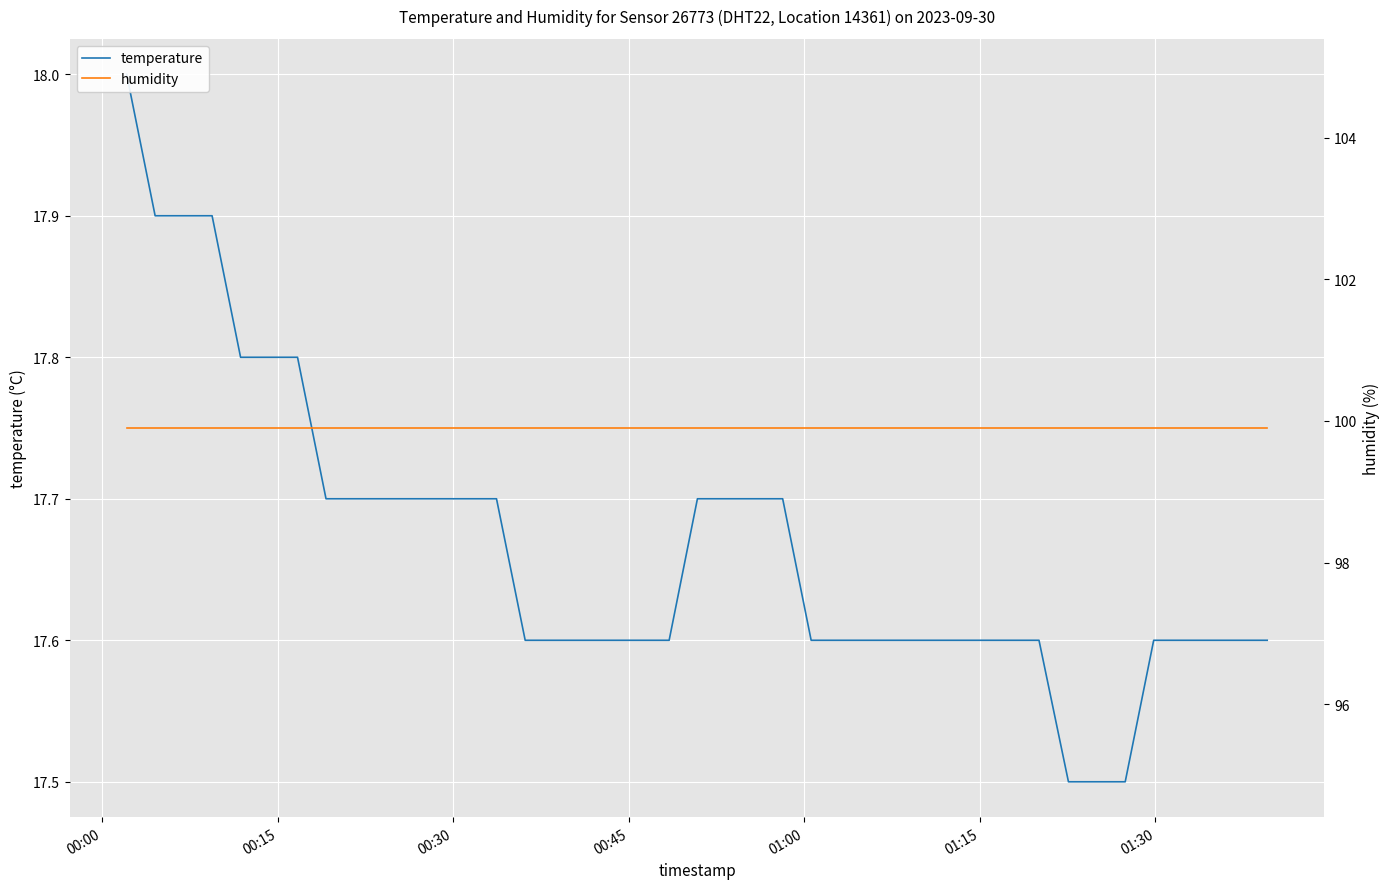

Reading left to right, extract all data points from this chart.

temperature: 18.0	17.9	17.9	17.9	17.8	17.8	17.8	17.7	17.7	17.7	17.7	17.7	17.7	17.7	17.6	17.6	17.6	17.6	17.6	17.7	17.7	17.7	17.7	17.6	17.6	17.6	17.6	17.6	17.6	17.6	17.6	17.6	17.5	17.5	17.5	17.6	17.6	17.6	17.6	17.6
humidity: 99.9	99.9	99.9	99.9	99.9	99.9	99.9	99.9	99.9	99.9	99.9	99.9	99.9	99.9	99.9	99.9	99.9	99.9	99.9	99.9	99.9	99.9	99.9	99.9	99.9	99.9	99.9	99.9	99.9	99.9	99.9	99.9	99.9	99.9	99.9	99.9	99.9	99.9	99.9	99.9